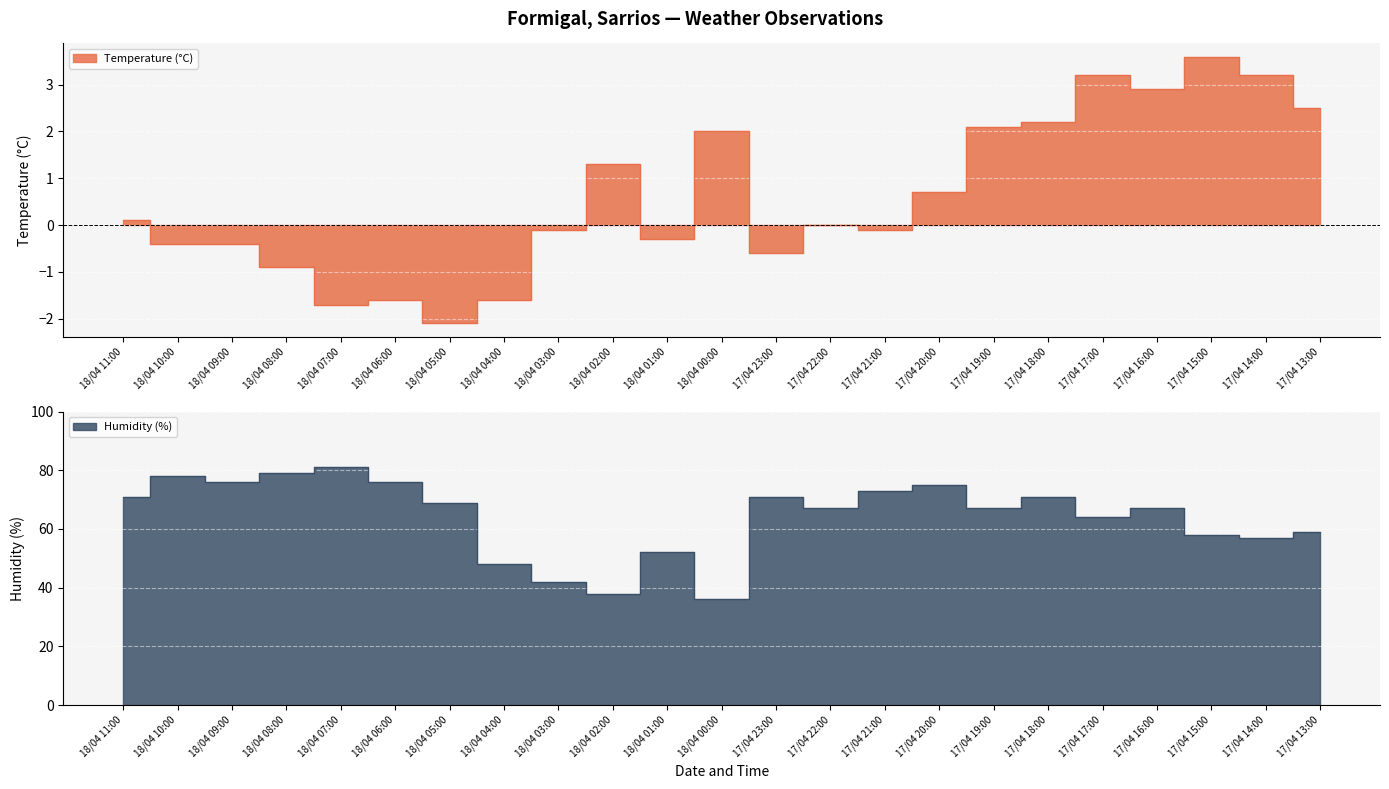

How many lines are shown in the chart?

2